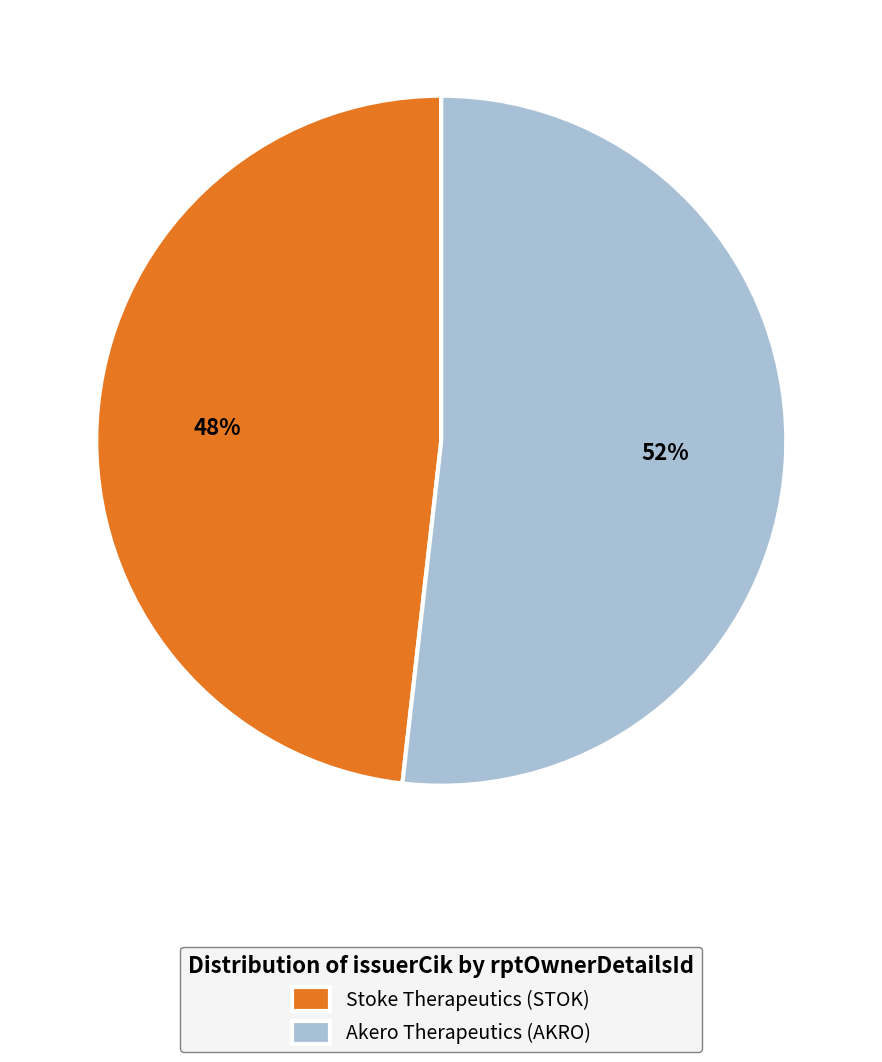

Approximately how many times larger is the value at Akero Therapeutics (AKRO) compared to Stoke Therapeutics (STOK)?

1.1